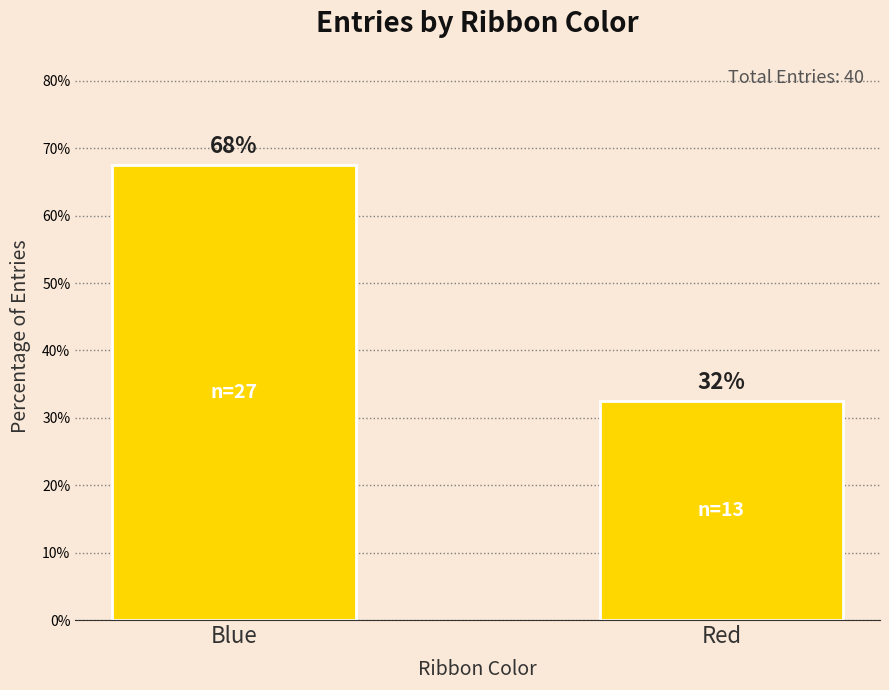

What is the value of the 2nd bar from the left?

32.5